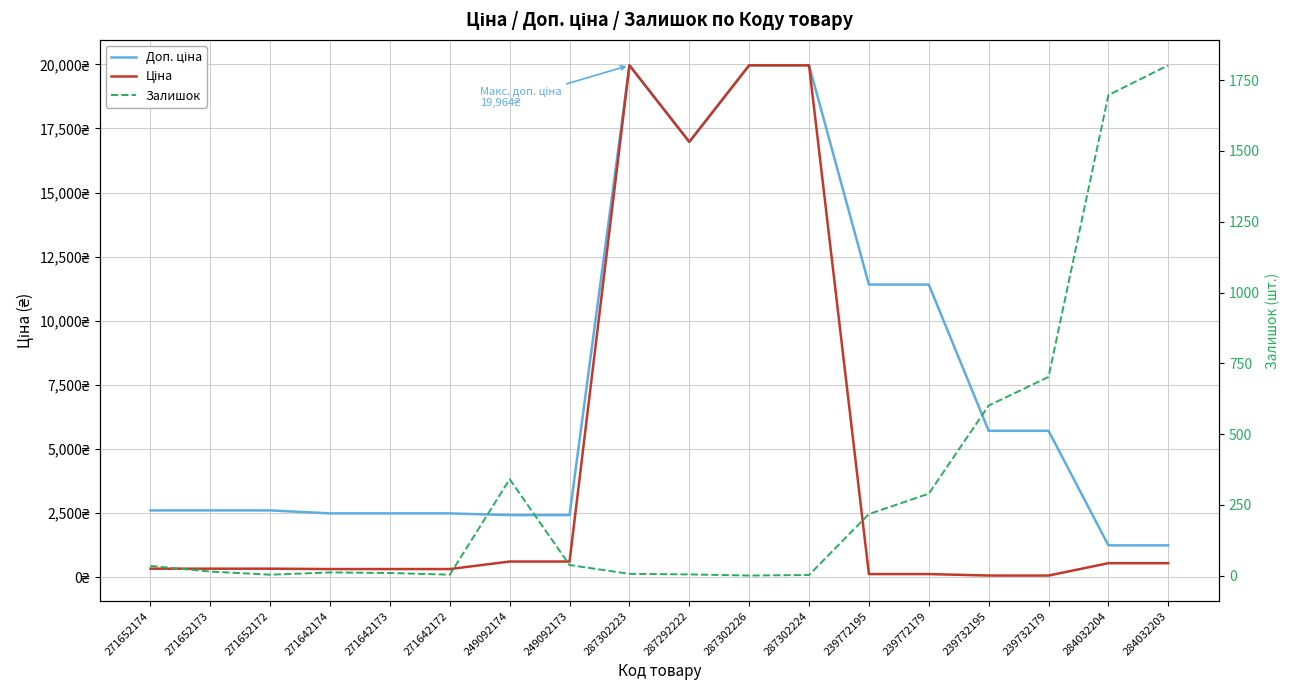

List the series in order of their peak value, highest first.

Доп. ціна, Ціна, Залишок